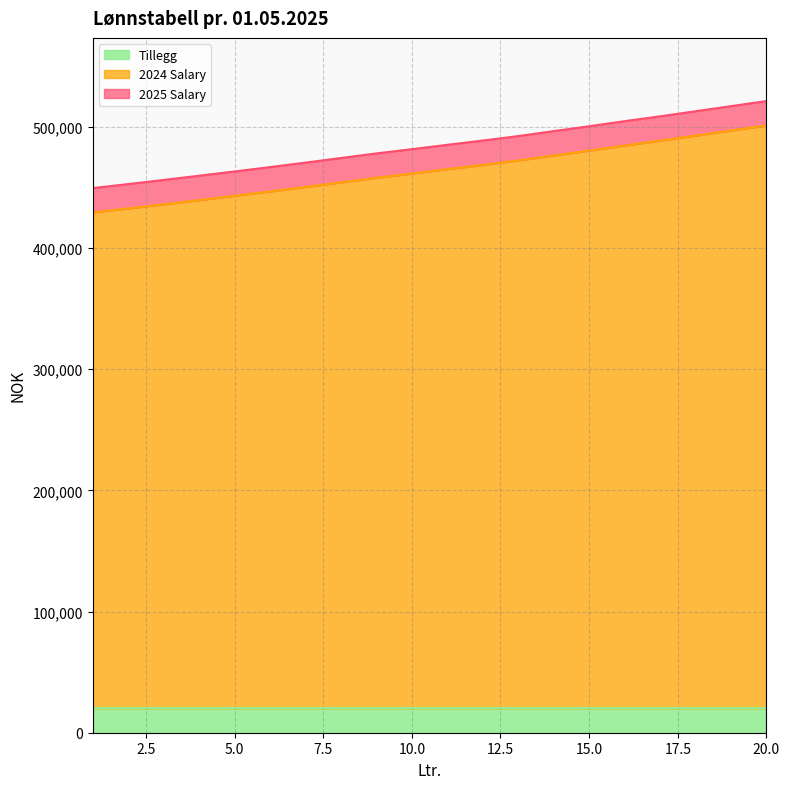

Where does the 2025 Salary series first go above 485050?

12